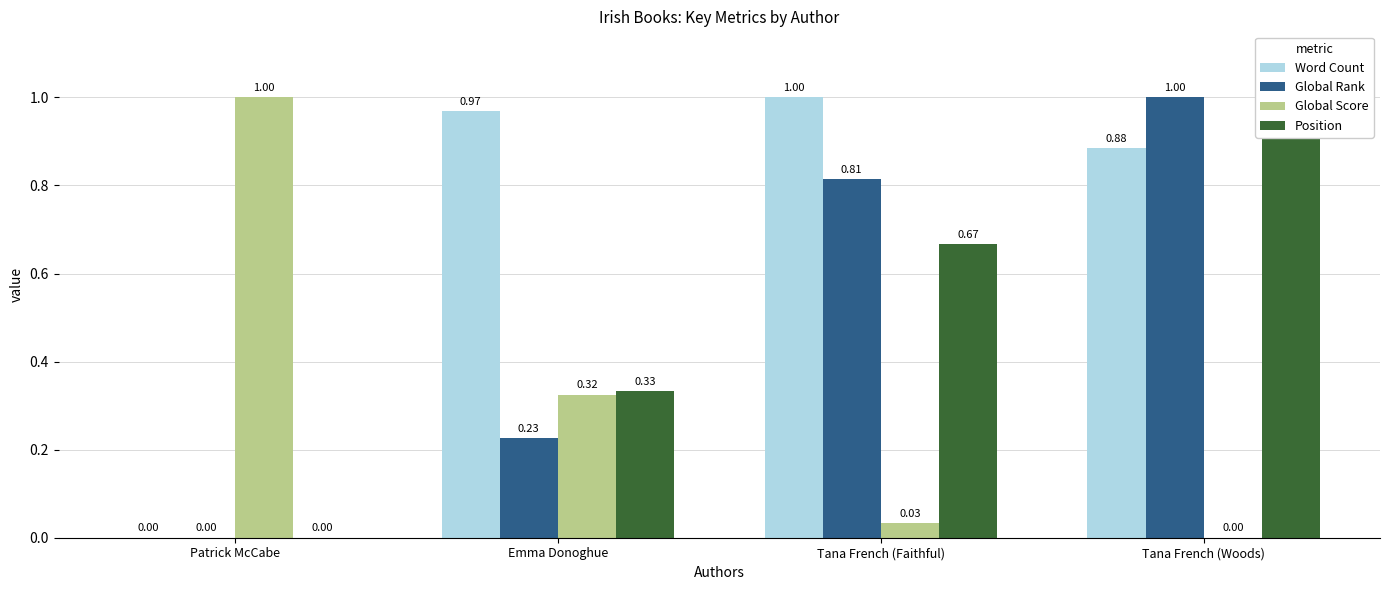

Reading left to right, what are all the values shown in this chart?

Word Count: 0.0	1.0	1.0	0.9
Global Rank: 0.0	0.2	0.8	1.0
Global Score: 1.0	0.3	0.0	0.0
Position: 0.0	0.3	0.7	1.0